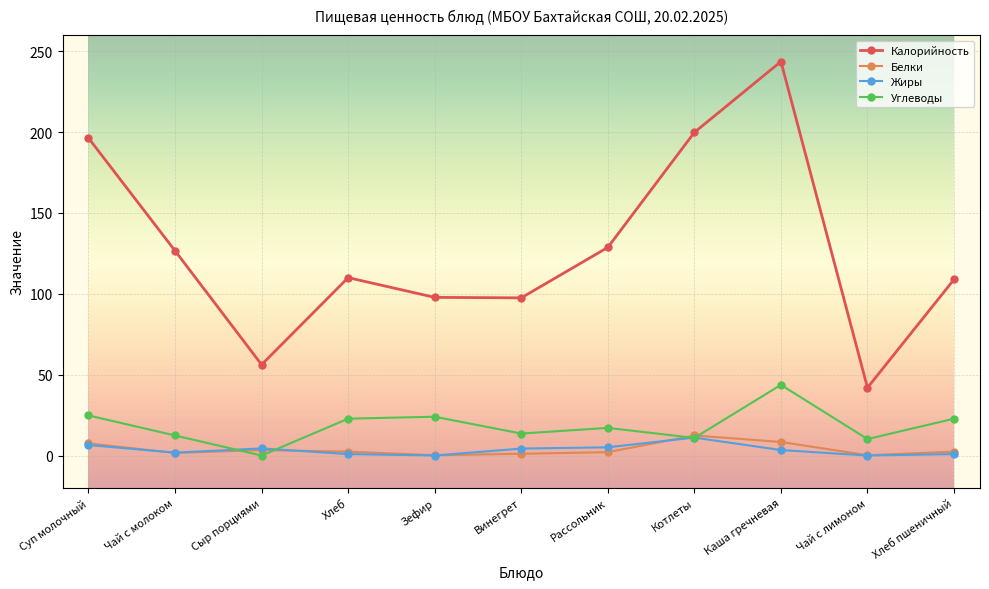

How many values in the Углеводы series are below 17?

5